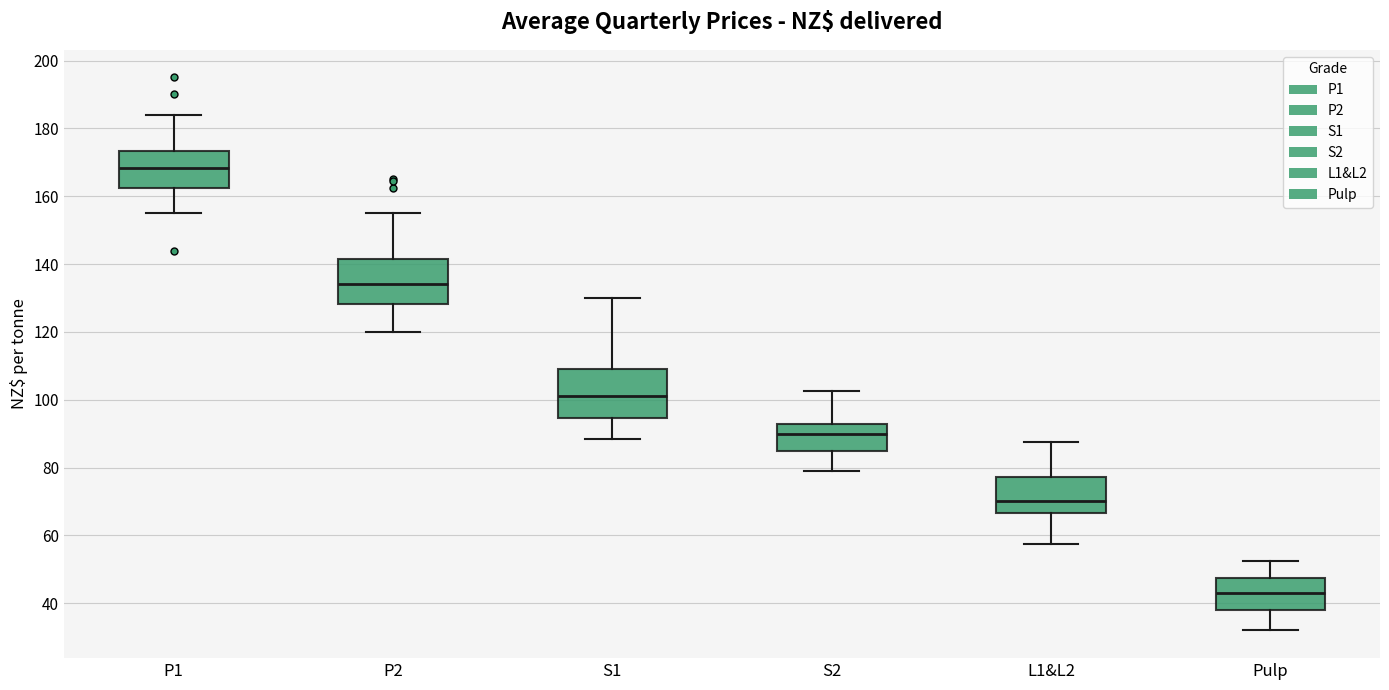

Where does the upper whisker of the box for P1 end on the y-axis? The values are not printed on the chart, so give them approximately, as read against the axis.

184